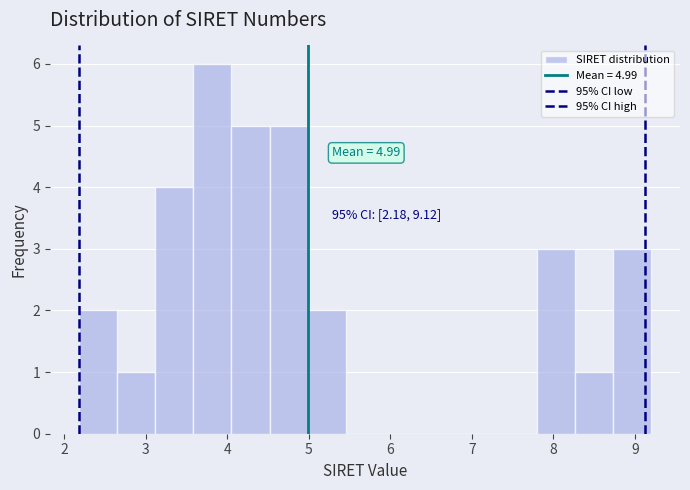

Which range on the x-axis has the tallest bar?

3.6 to 4.1